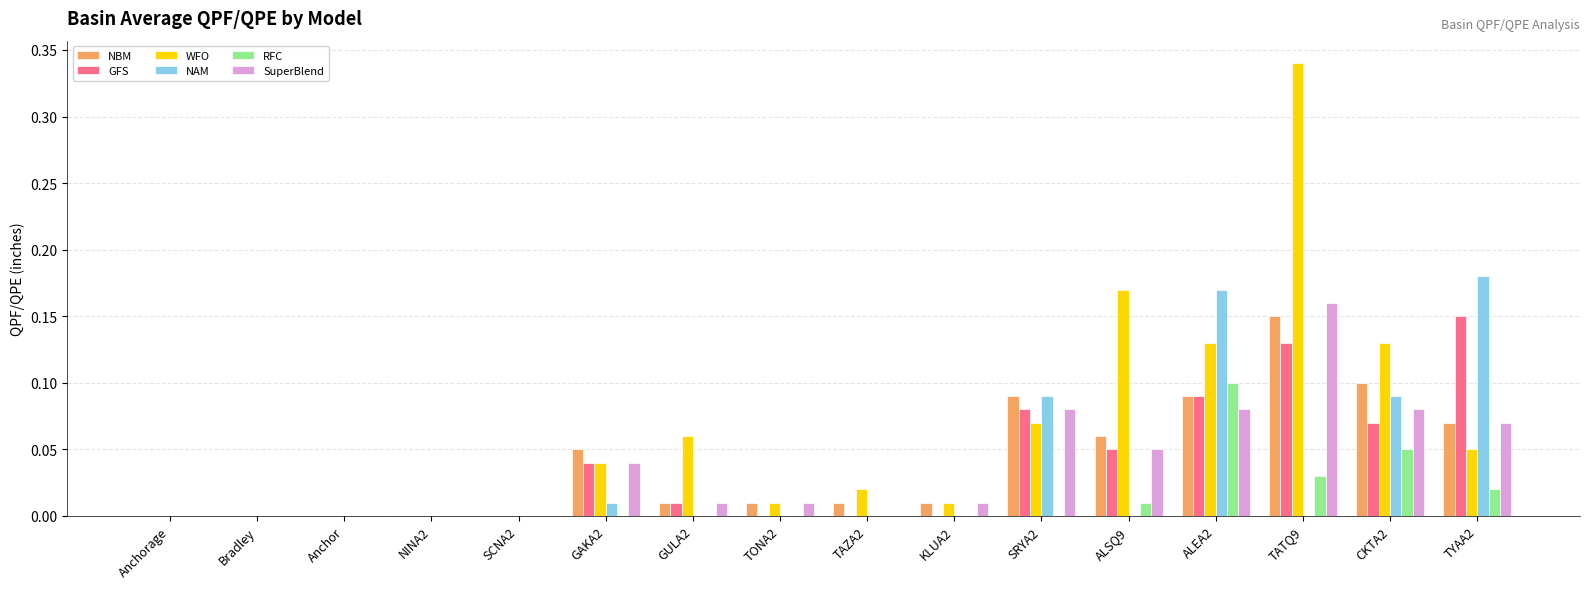

What is the sum of all SuperBlend values?

0.6